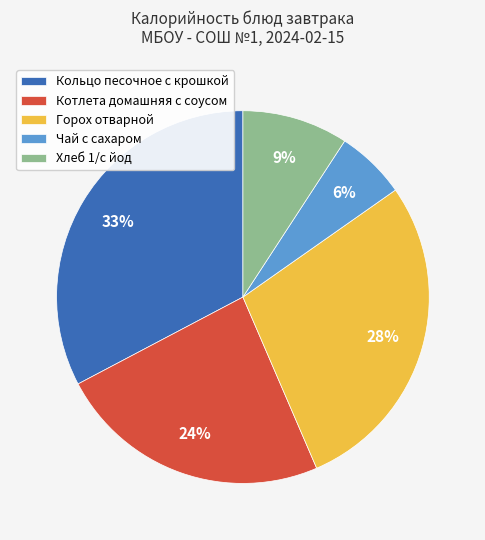

To the nearest percent, what percentage of the pie is Кольцо песочное с крошкой?

33%